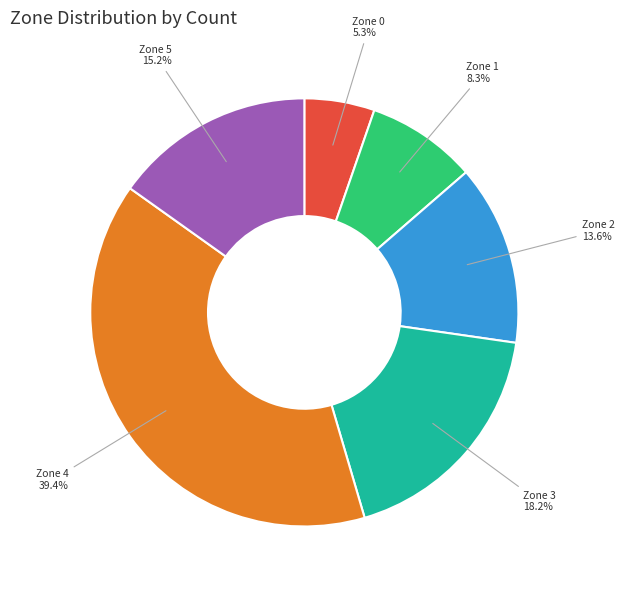

Does any single category account for the majority?

No